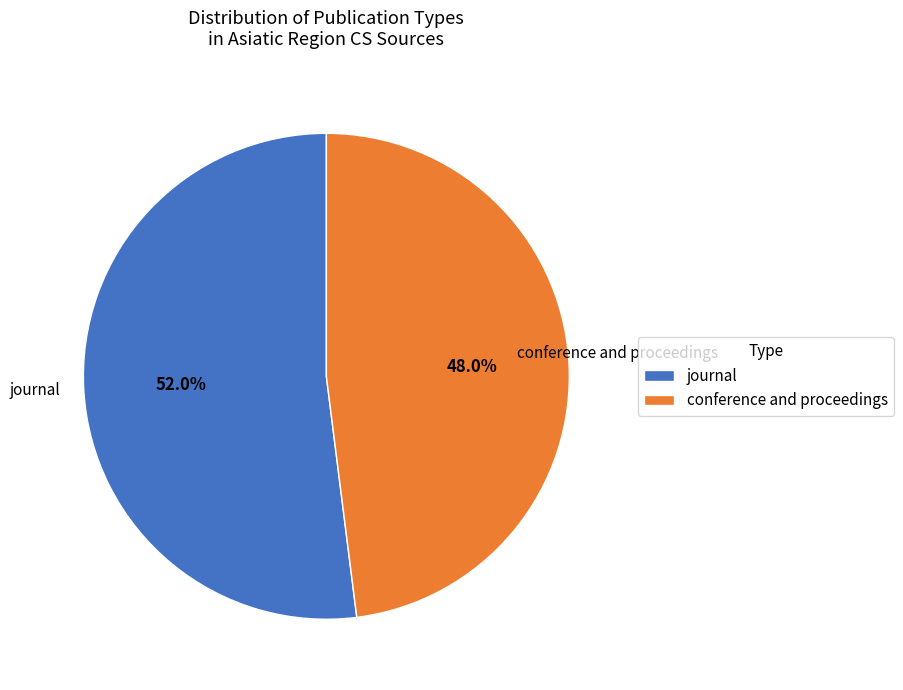

What percentage do conference and proceedings and journal together represent?

100.0%